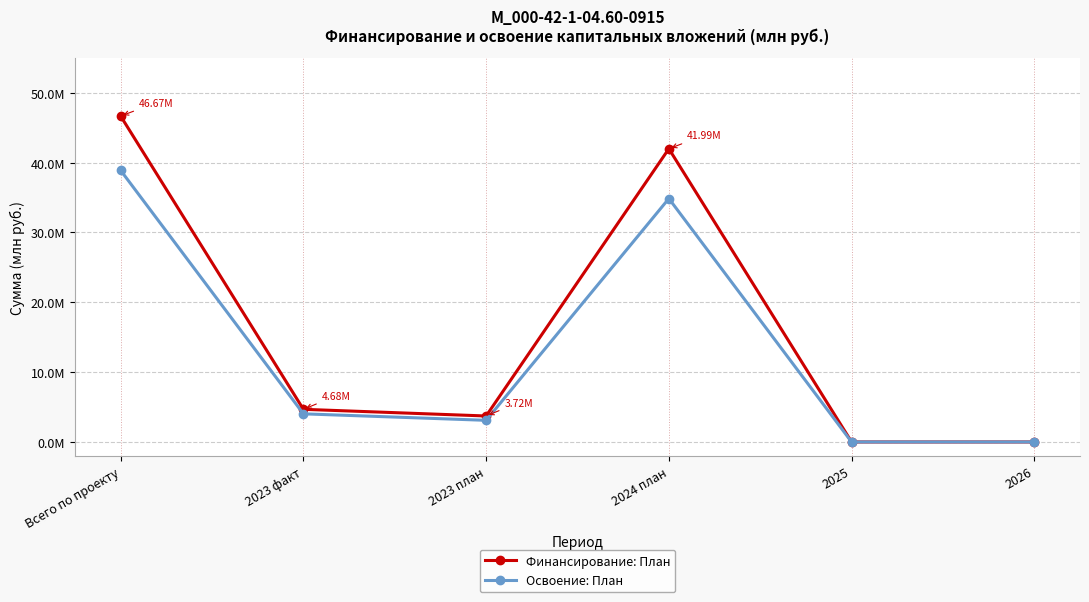

Does the chart display data point markers on the line(s)?

Yes